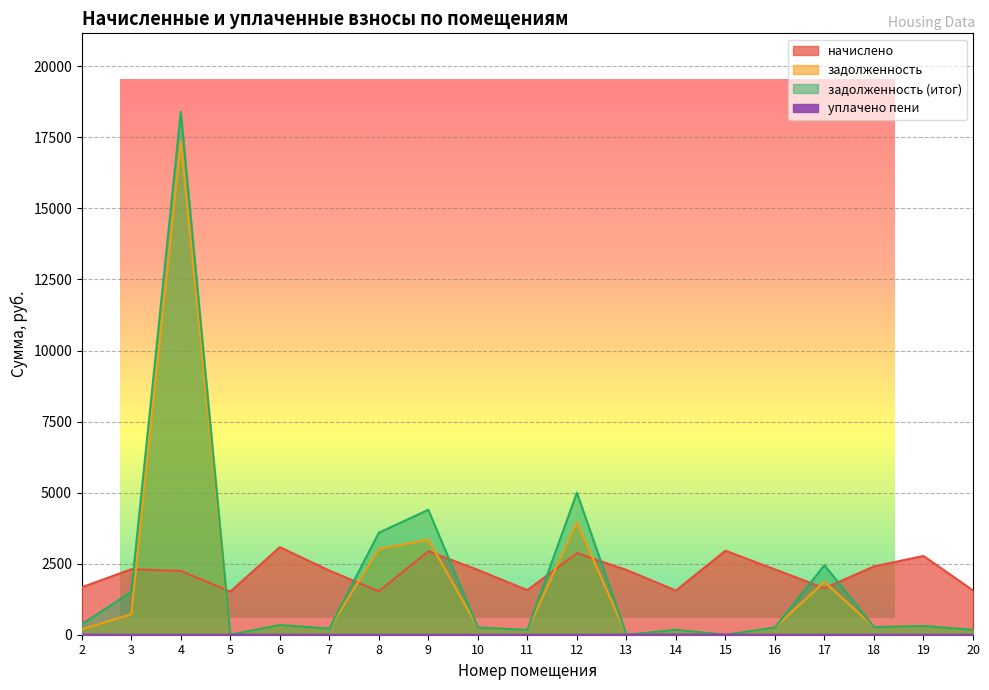

True or false: задолженность has a value of 7300.2 at 5.

False